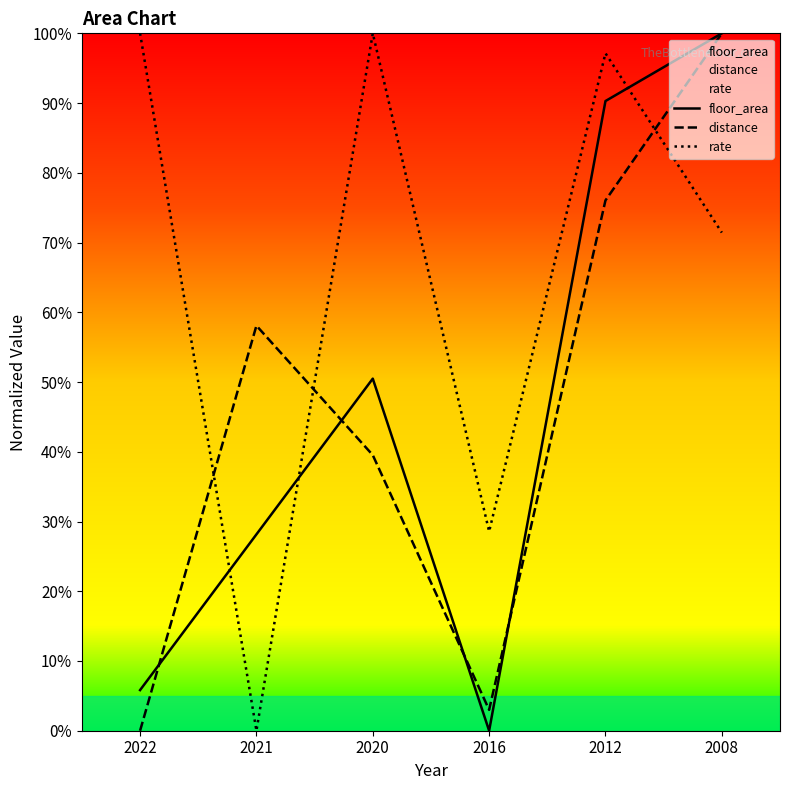

At which category does floor_area reach its first local peak?

2020